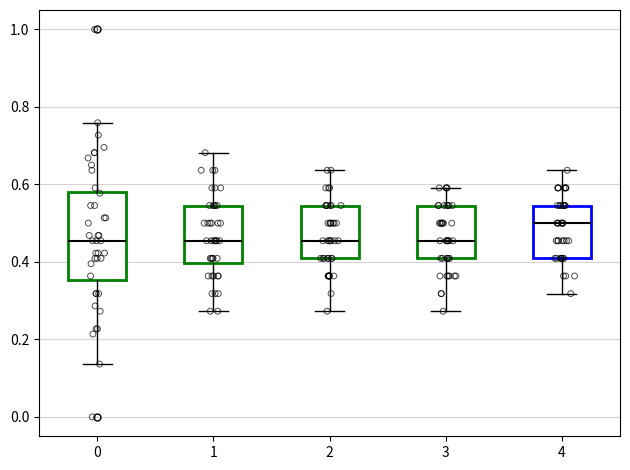

Reading left to right, transcribe this box plot: for each box, give where its median line is, the range the box spans, and where its two whiskers end, as read against the y-axis. The values are not printed on the chart, so give them approximately, as read against the axis.

0: median 0.46, box 0.36 to 0.58, whiskers 0.14 to 0.76
1: median 0.46, box 0.40 to 0.54, whiskers 0.28 to 0.68
2: median 0.46, box 0.40 to 0.54, whiskers 0.28 to 0.64
3: median 0.46, box 0.40 to 0.54, whiskers 0.28 to 0.60
4: median 0.50, box 0.40 to 0.54, whiskers 0.32 to 0.64